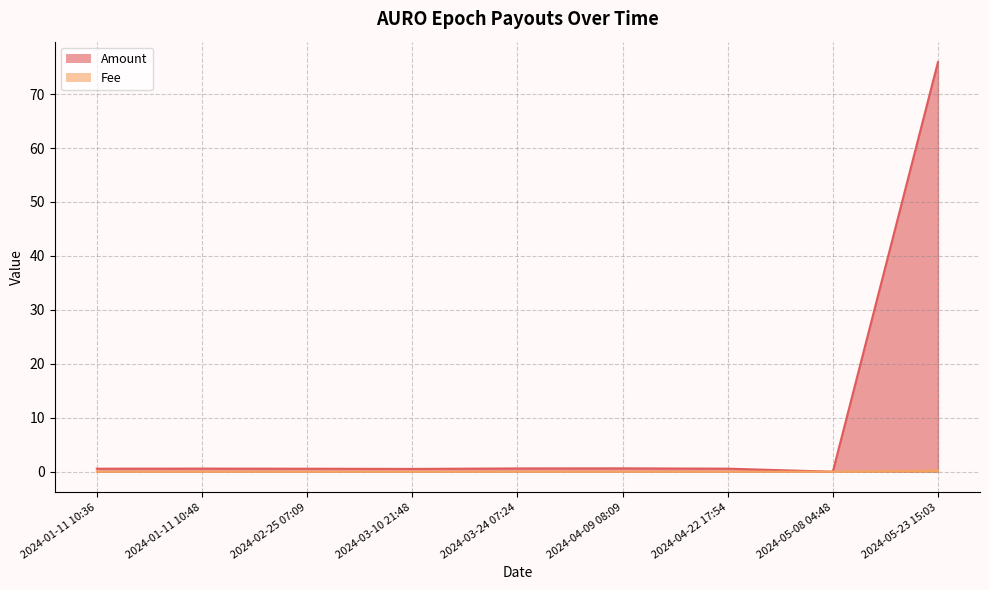

True or false: Fee and Amount intersect in this chart.

True